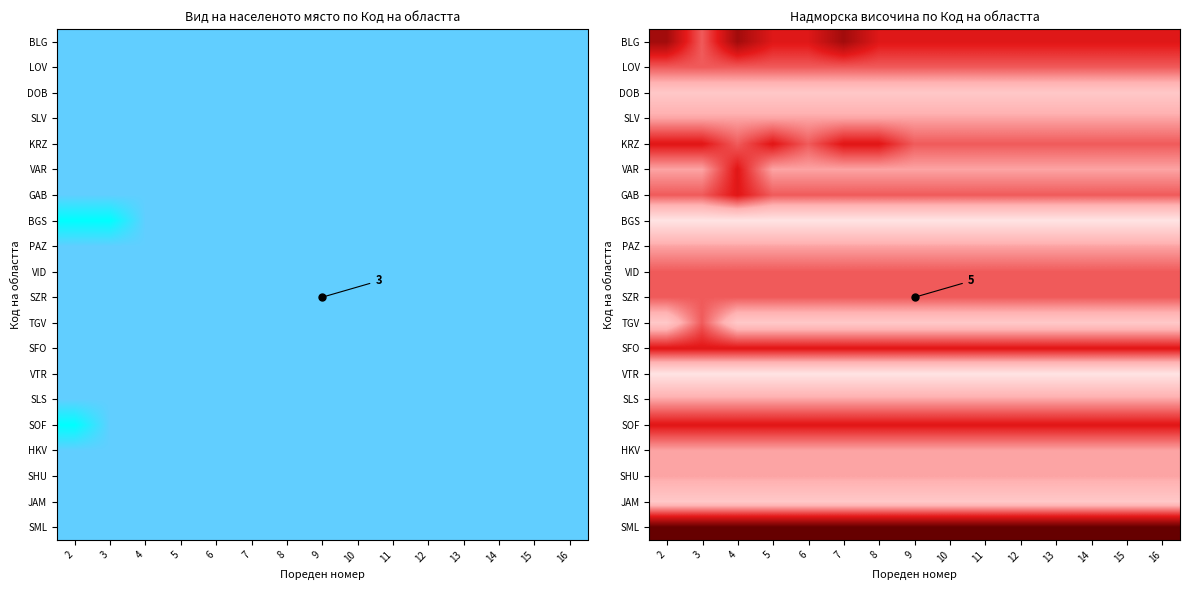

Is it true that DOB equals 3 at 6?

True